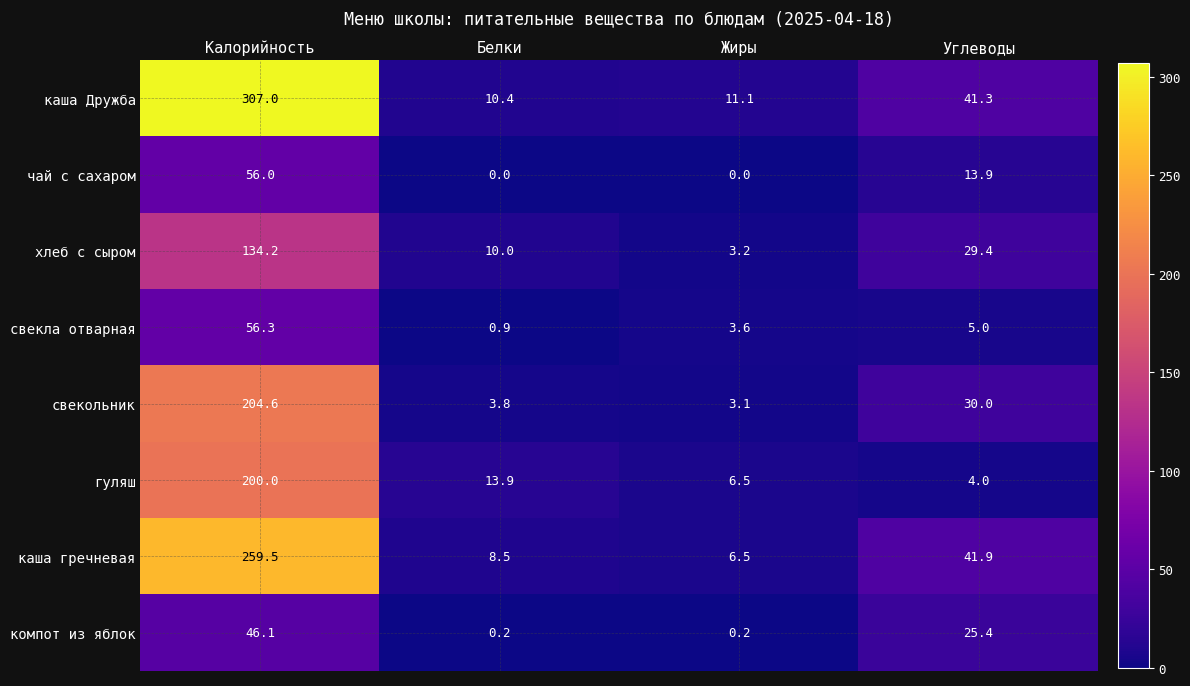

What is the spread (max minus min) of values at Белки?

13.9